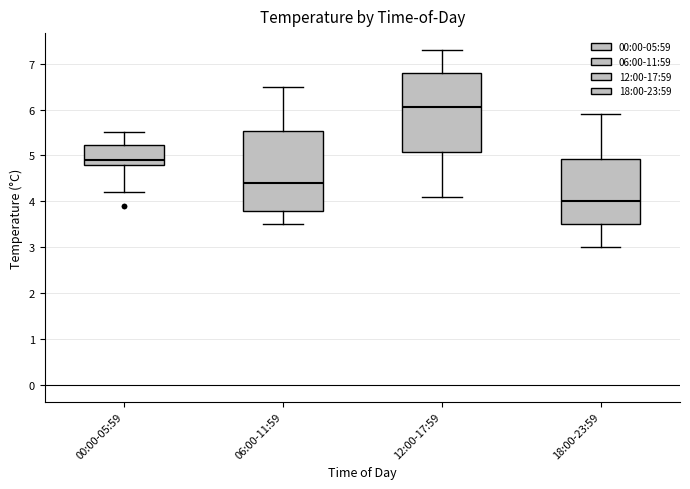

Reading left to right, read every box against the y-axis: the position of its median line, the range the box covers, and the ends of its whiskers. The values are not printed on the chart, so give them approximately, as read against the axis.

00:00-05:59: median 4.9, box 4.8 to 5.2, whiskers 4.2 to 5.5
06:00-11:59: median 4.4, box 3.8 to 5.5, whiskers 3.5 to 6.5
12:00-17:59: median 6.1, box 5.1 to 6.8, whiskers 4.1 to 7.3
18:00-23:59: median 4.0, box 3.5 to 4.9, whiskers 3.0 to 5.9